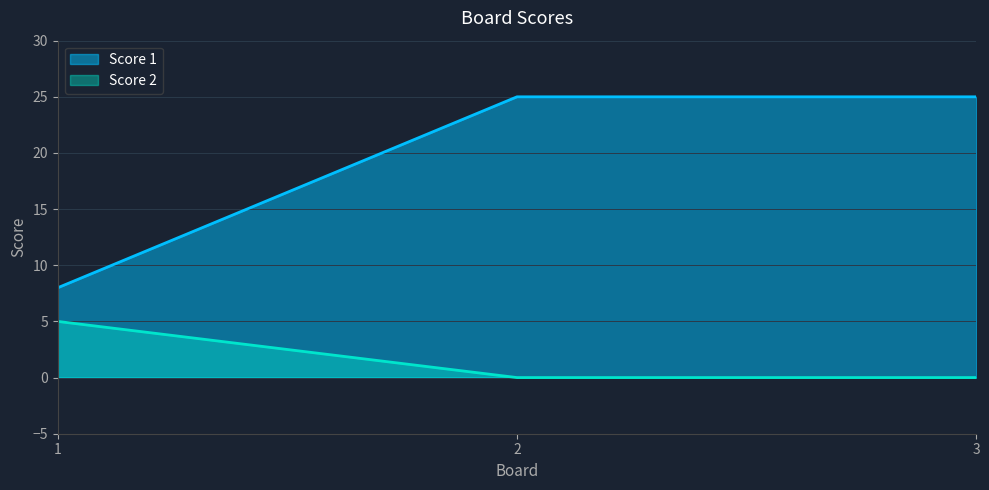

Which series has the largest total across all categories?

Score 1